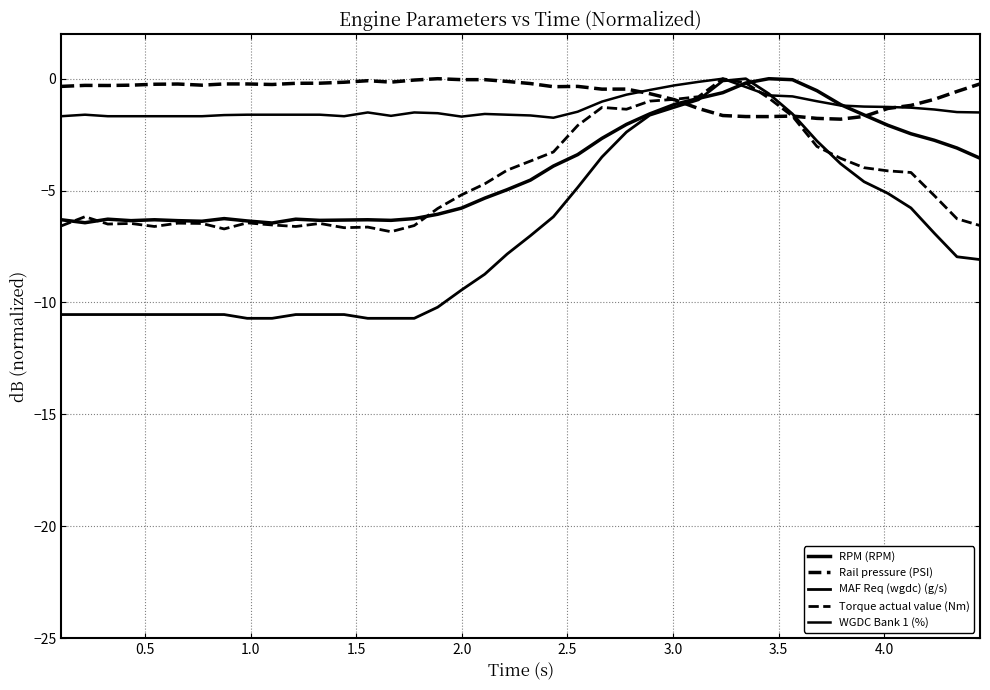

Does the chart have visible grid lines?

Yes